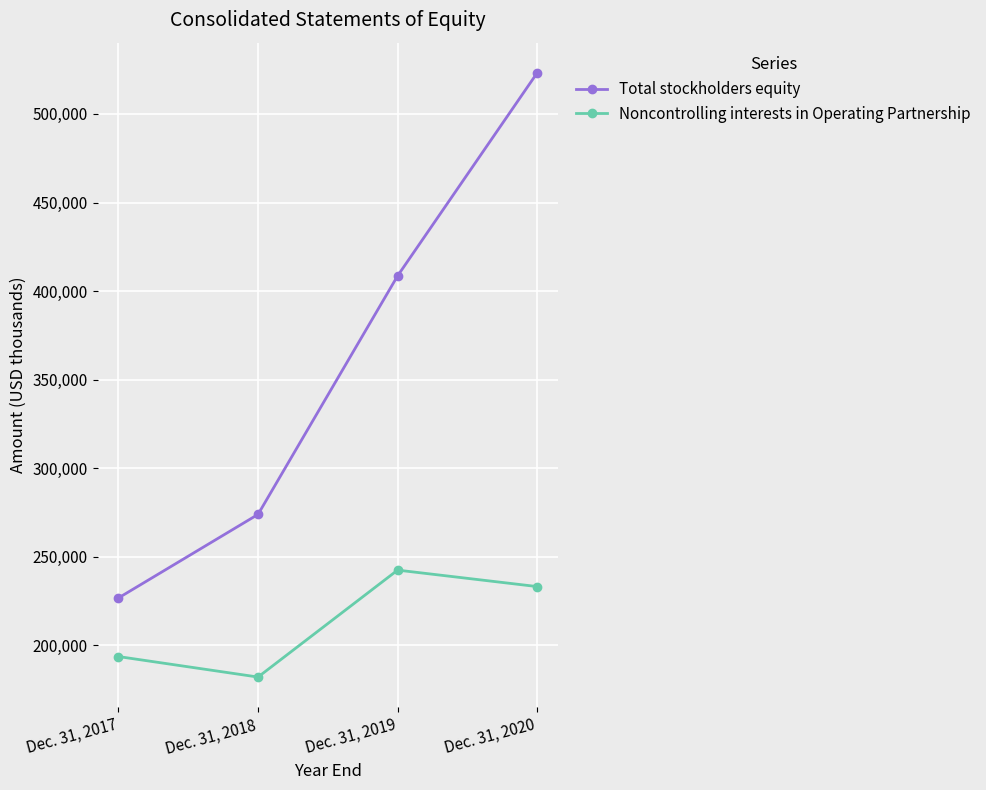

Rank the categories by Total stockholders equity value from lowest to highest.

Dec. 31, 2017, Dec. 31, 2018, Dec. 31, 2019, Dec. 31, 2020